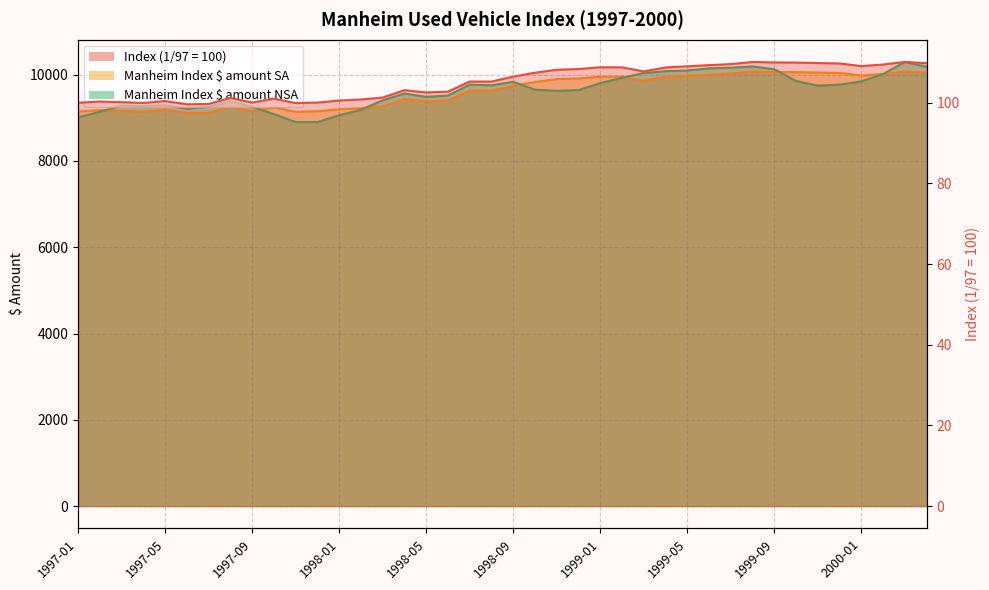

At which category is the sum across all series the highest?

2000-03